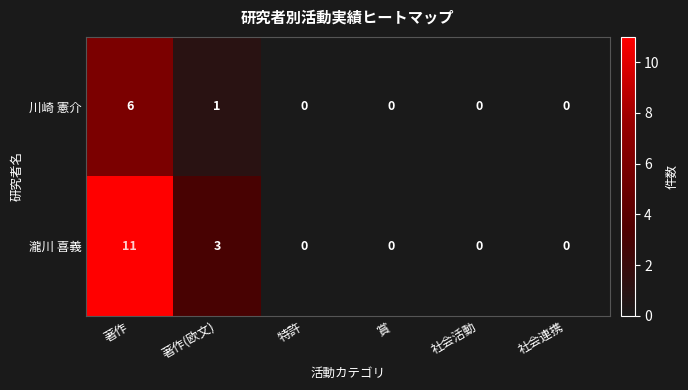

Which series has the largest range (max minus min)?

瀧川 喜義